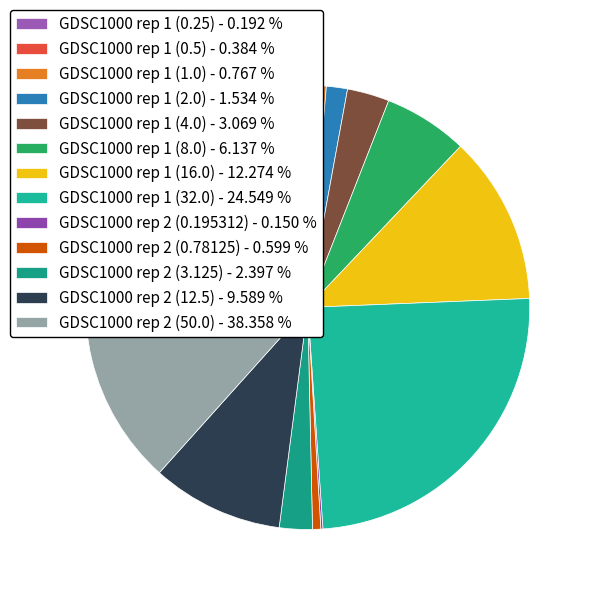

Is there any slice that represents more than half of the pie?

No